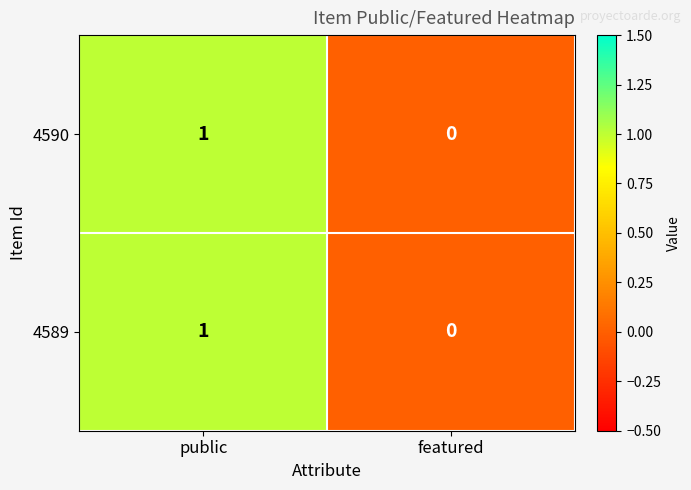

How many positive values does the 4589 series have?

1